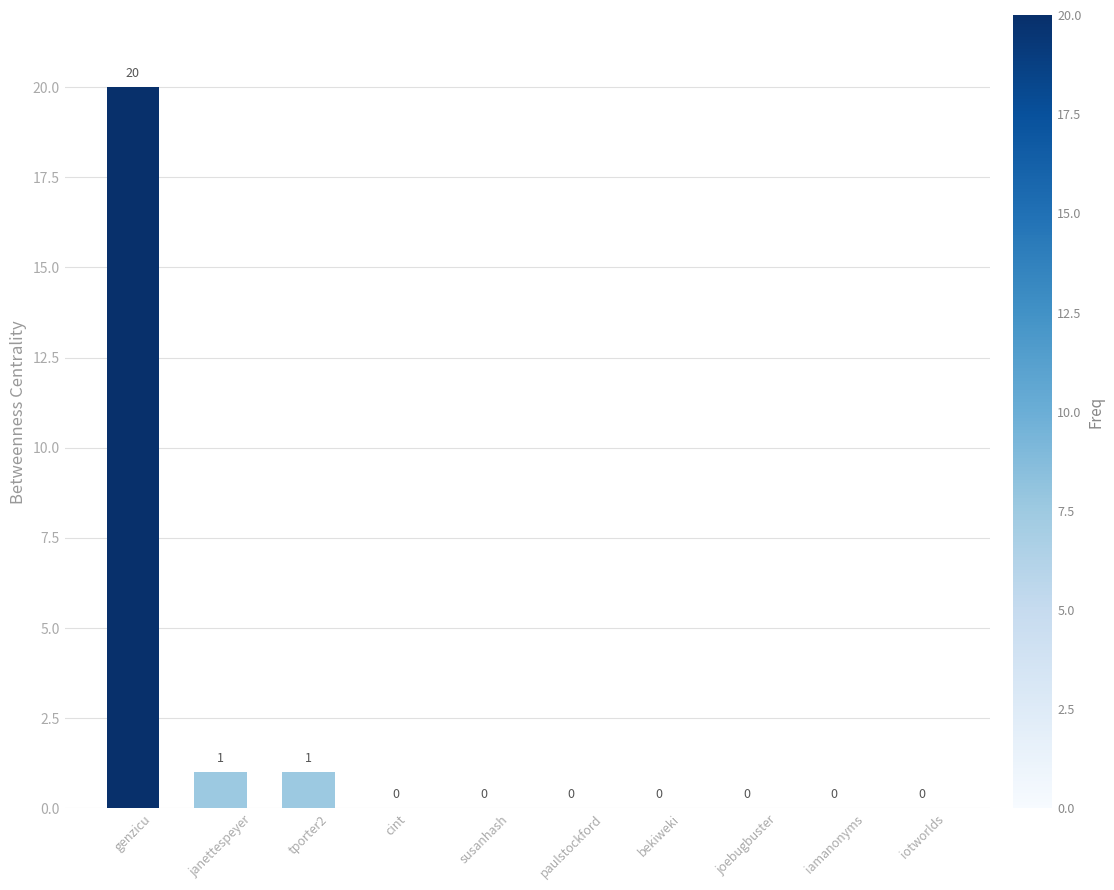

Does the chart contain stacked bars?

No